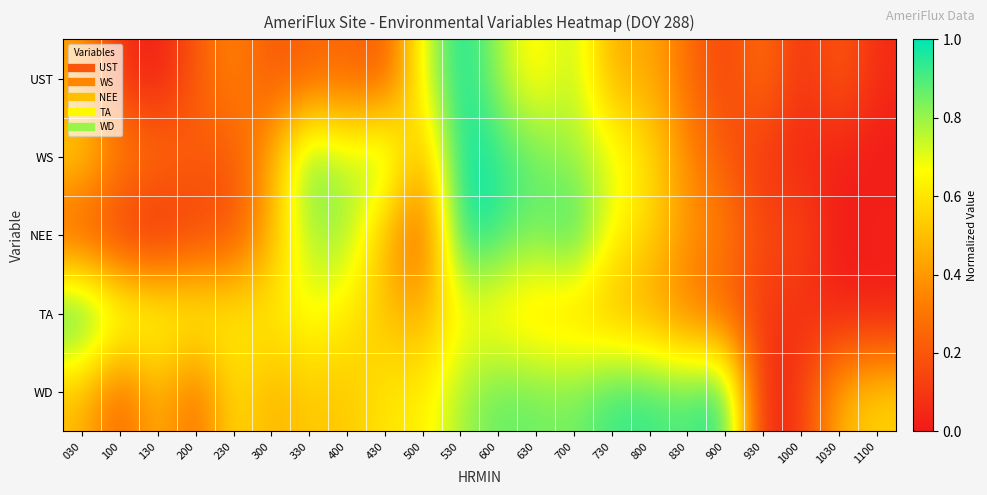

Which label corresponds to the smallest value in the chart?

130